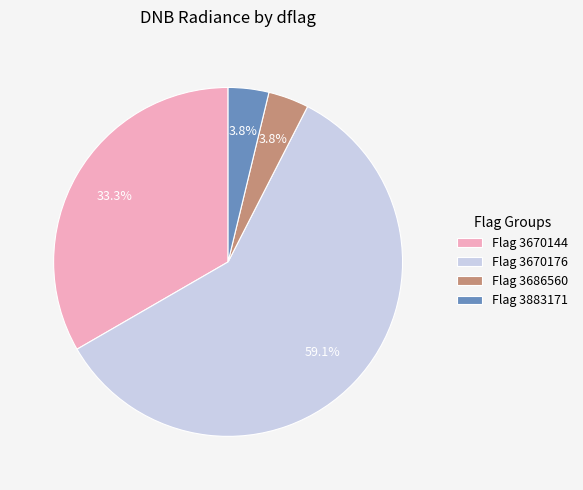

Does Flag 3686560 account for over 50% of the chart?

No